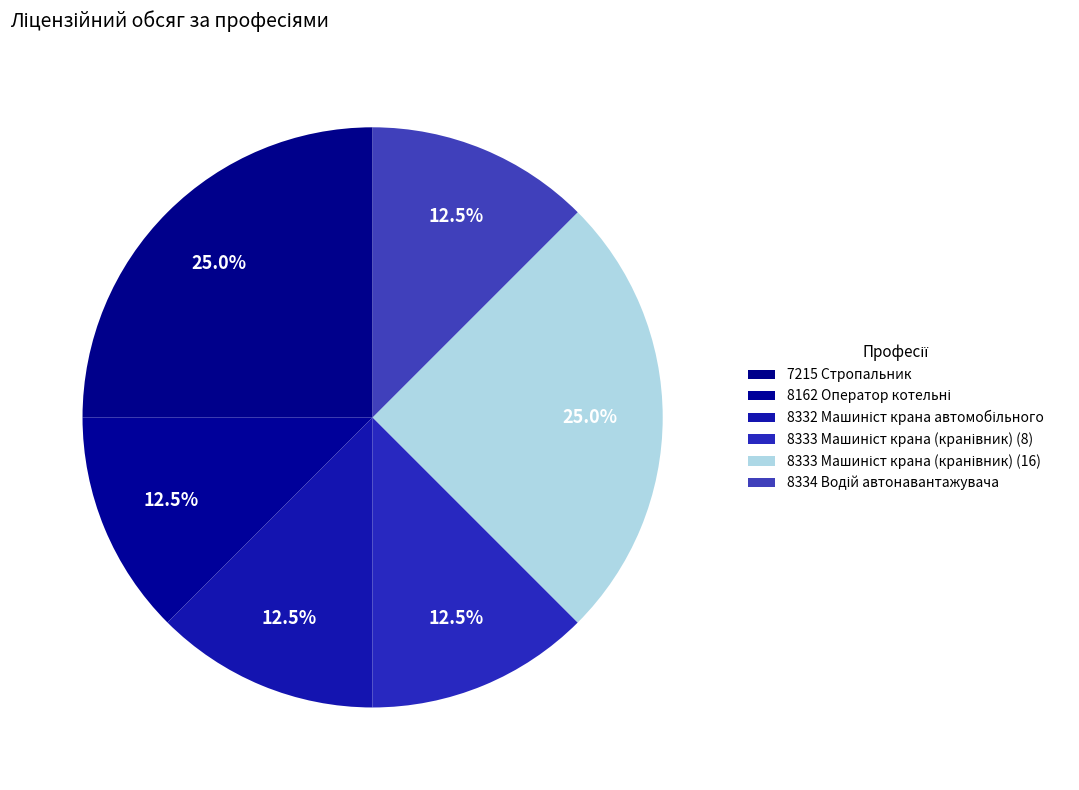

Count the number of slices in the pie.

6